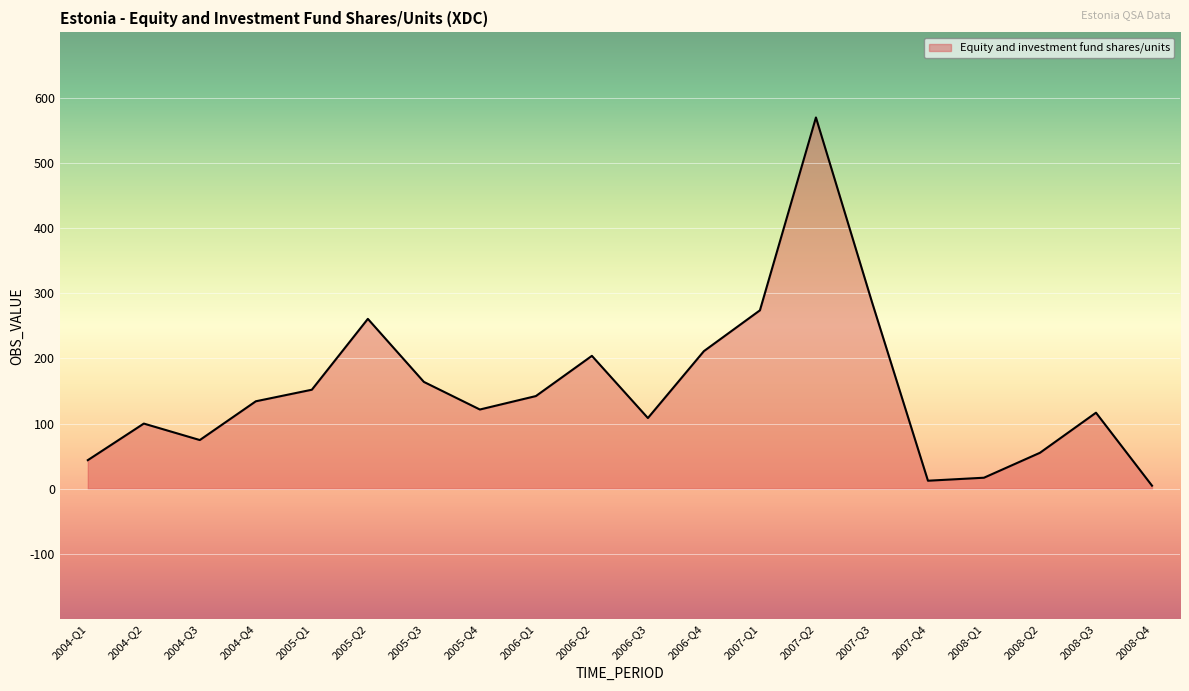

What is the change in value from 2008-Q2 to 2008-Q3?

+61.5